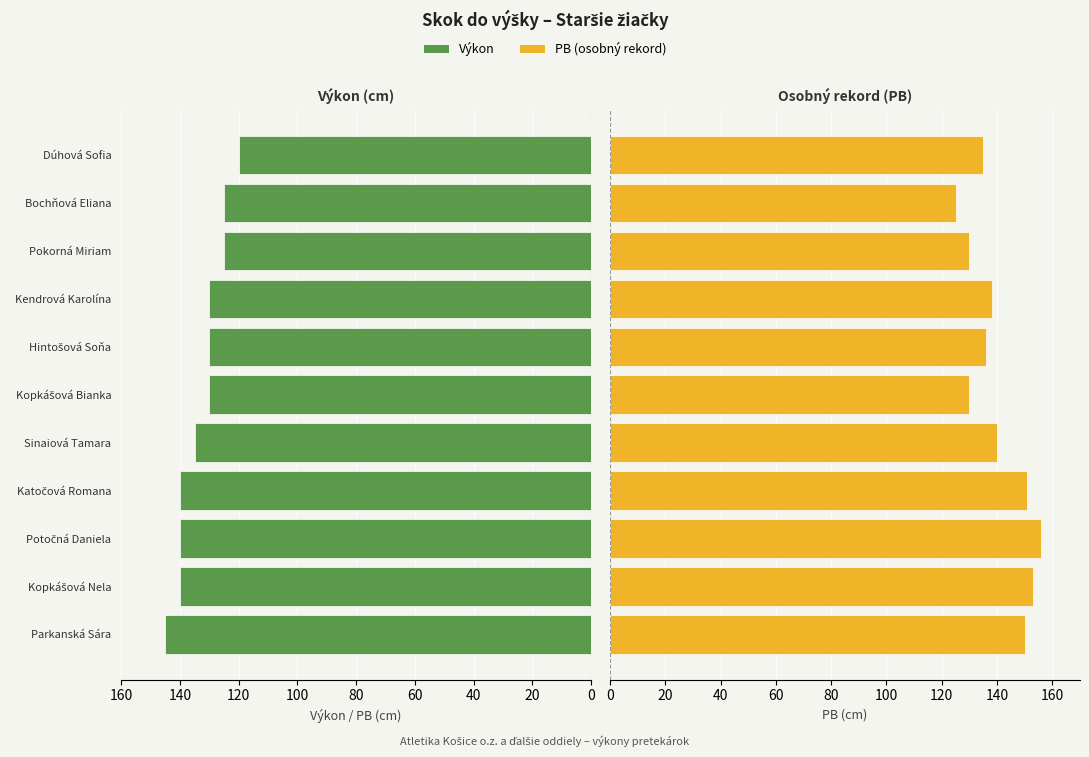

What is the lowest value of the PB series?

125